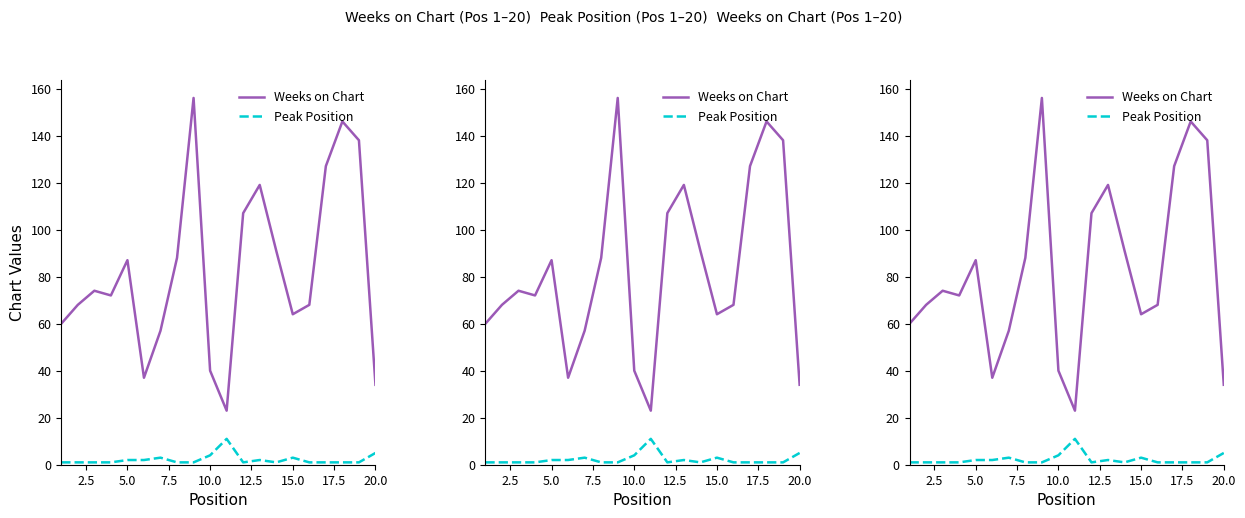

Does the chart have visible grid lines?

No